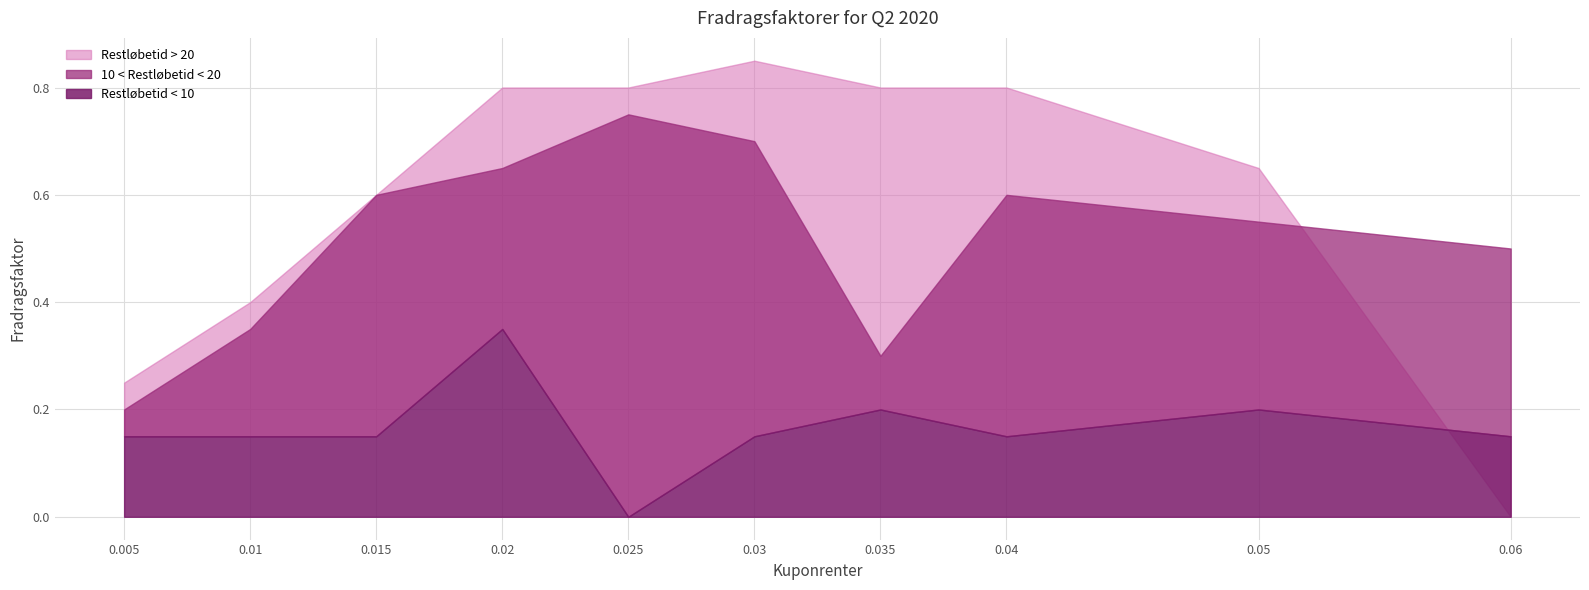

Which has a higher value, 0.02 or 0.06?

0.02